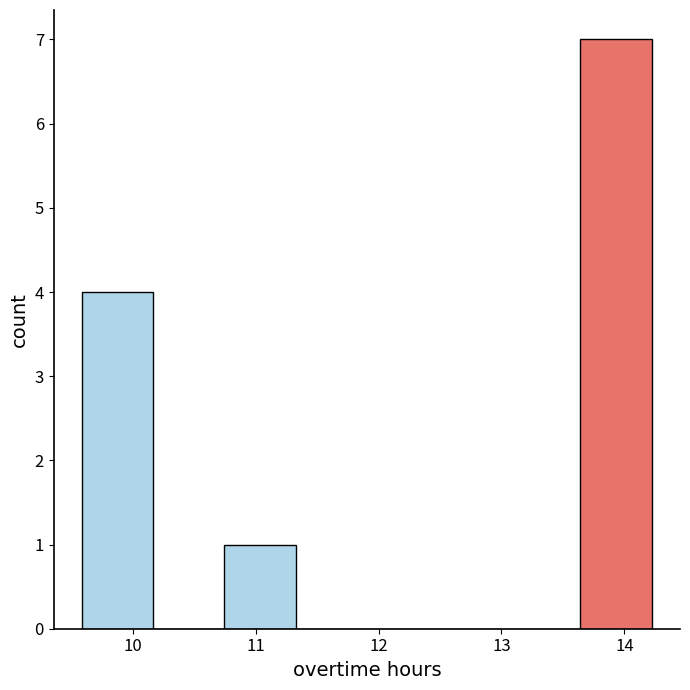

Reading left to right, transcribe this chart: for each bar, give the range it covers on the x-axis and its height. Neither the bar edges nor the heights are printed on the chart, so give them approximately, as read against the axes.

9.6 to 10.2: 4
10.2 to 10.7: 0
10.7 to 11.3: 1
11.3 to 11.9: 0
11.9 to 12.5: 0
12.5 to 13.1: 0
13.1 to 13.6: 0
13.6 to 14.2: 7